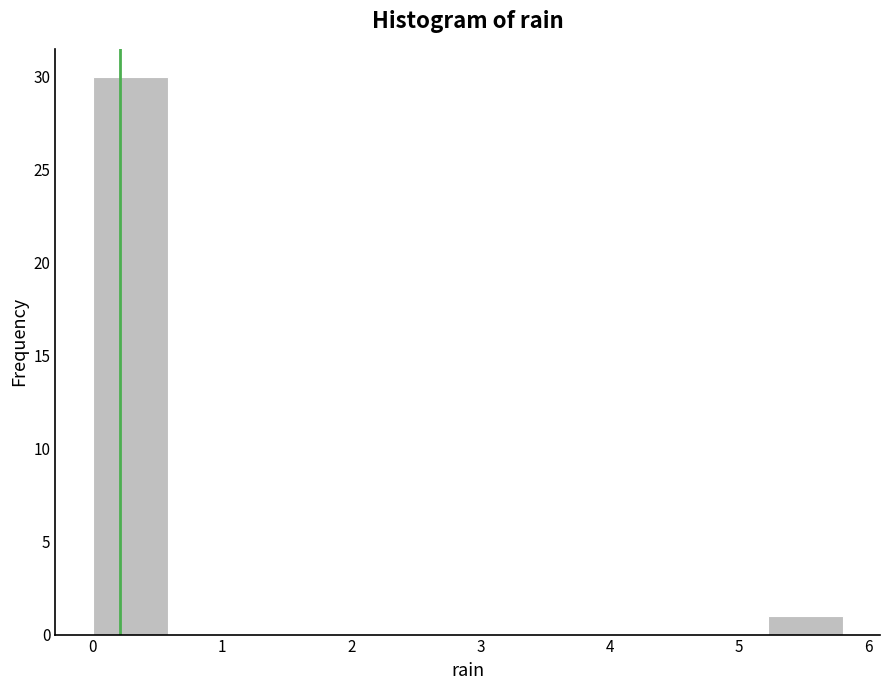

Reading left to right, list every bar in this chart as the range it spans on the x-axis followed by its height. Neither the bar edges nor the heights are printed on the chart, so give them approximately, as read against the axes.

0.00 to 0.58: 30
0.58 to 1.16: 0
1.16 to 1.74: 0
1.74 to 2.32: 0
2.32 to 2.90: 0
2.90 to 3.48: 0
3.48 to 4.06: 0
4.06 to 4.64: 0
4.64 to 5.22: 0
5.22 to 5.80: 1